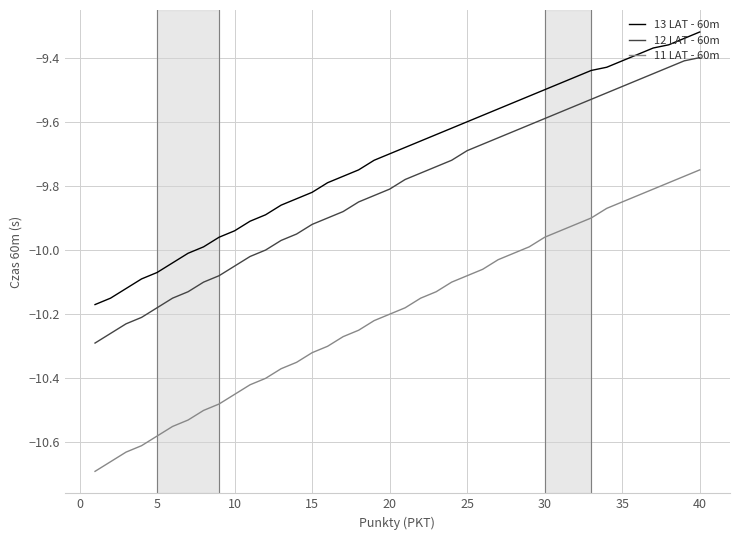

Which series has the largest range (max minus min)?

11 LAT - 60m